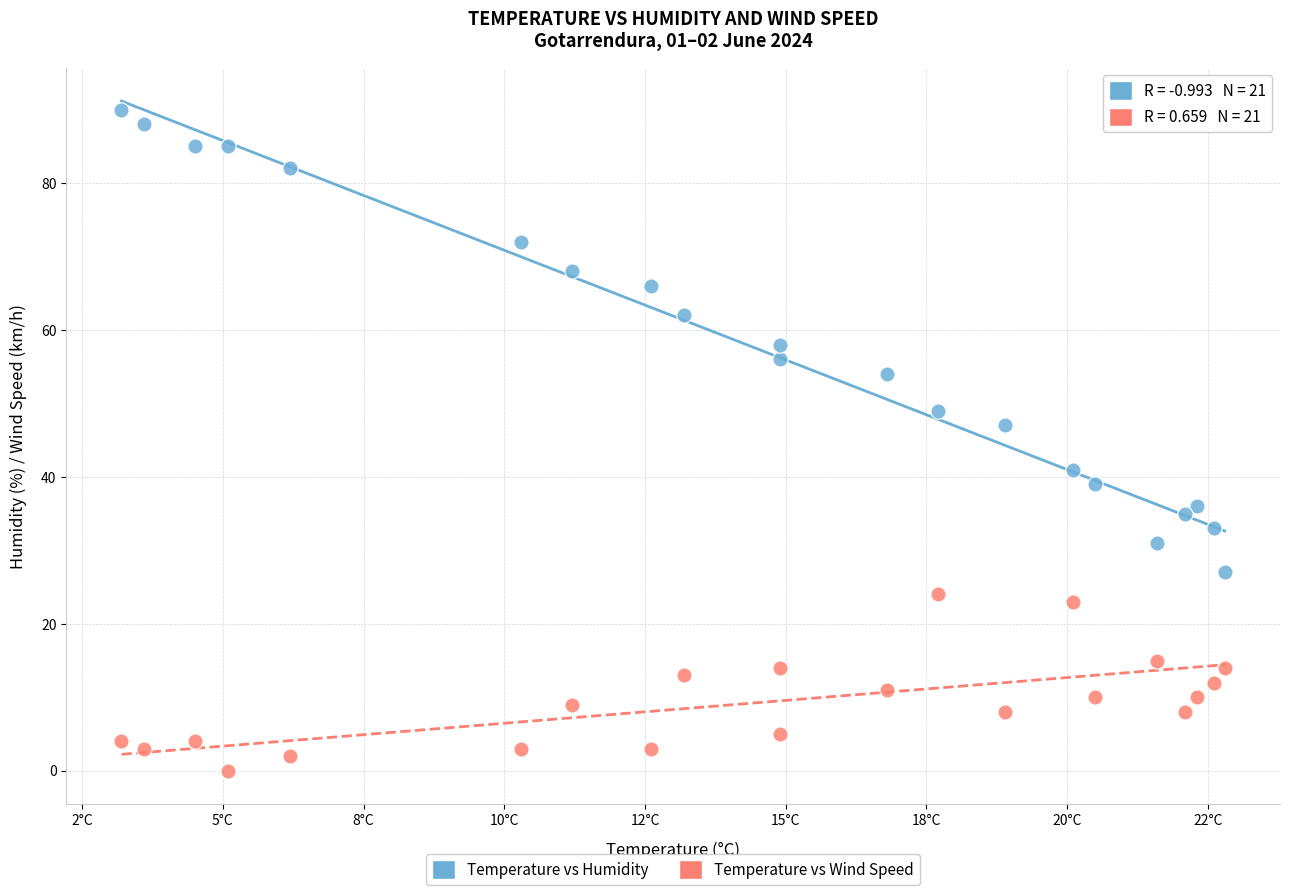

Which series contains the lowest Y value?

Temperature vs Wind Speed